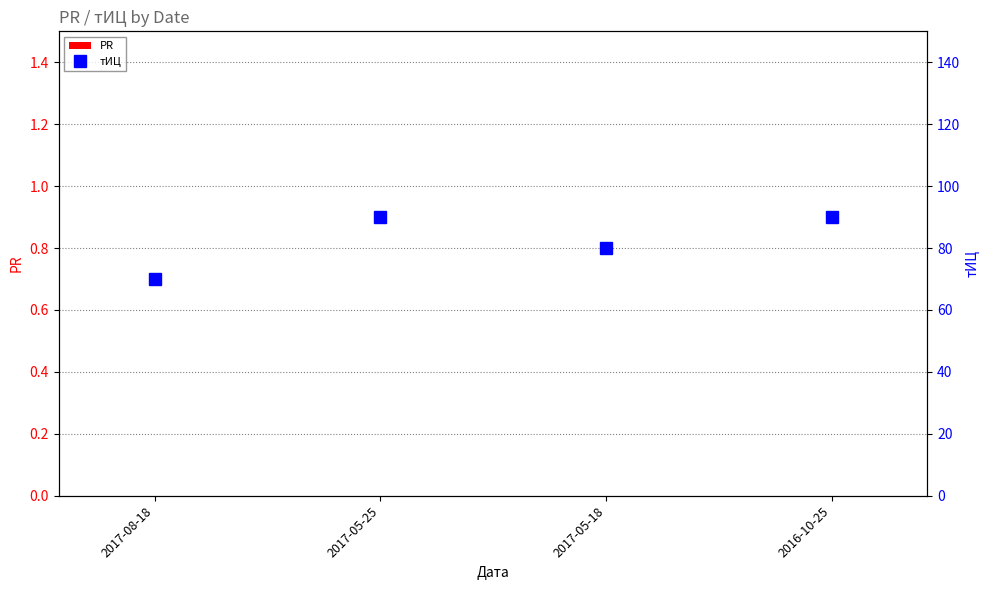

Reading left to right, what are all the values shown in this chart?

PR: 2017-08-18=0	2017-05-25=0	2017-05-18=0	2016-10-25=0
тИЦ: 2017-08-18=70	2017-05-25=90	2017-05-18=80	2016-10-25=90